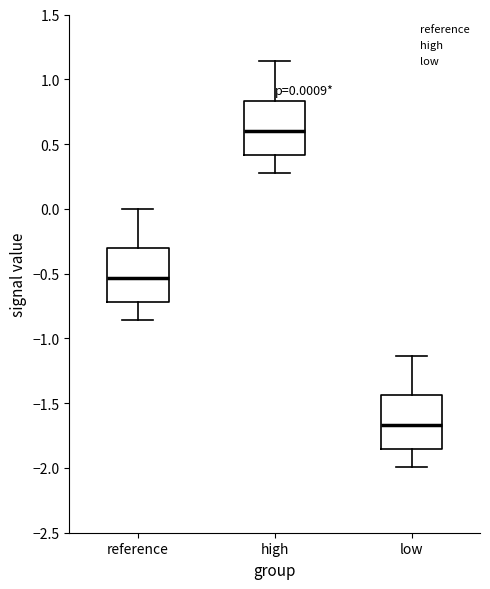

Which box's median line is the lowest?

low